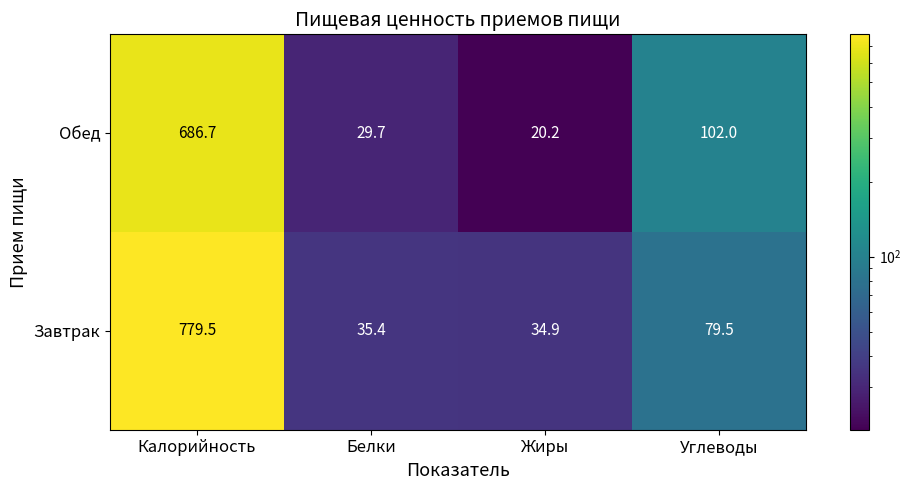

Reading right to left, extract all data points from this chart.

Обед: 102.0	20.2	29.7	686.7
Завтрак: 79.5	34.9	35.4	779.5